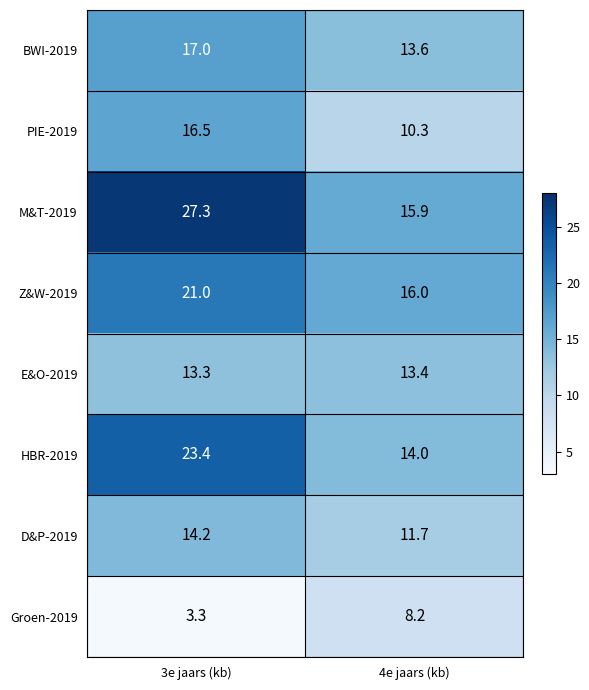

How many data points in Z&W-2019 are less than 21?

1